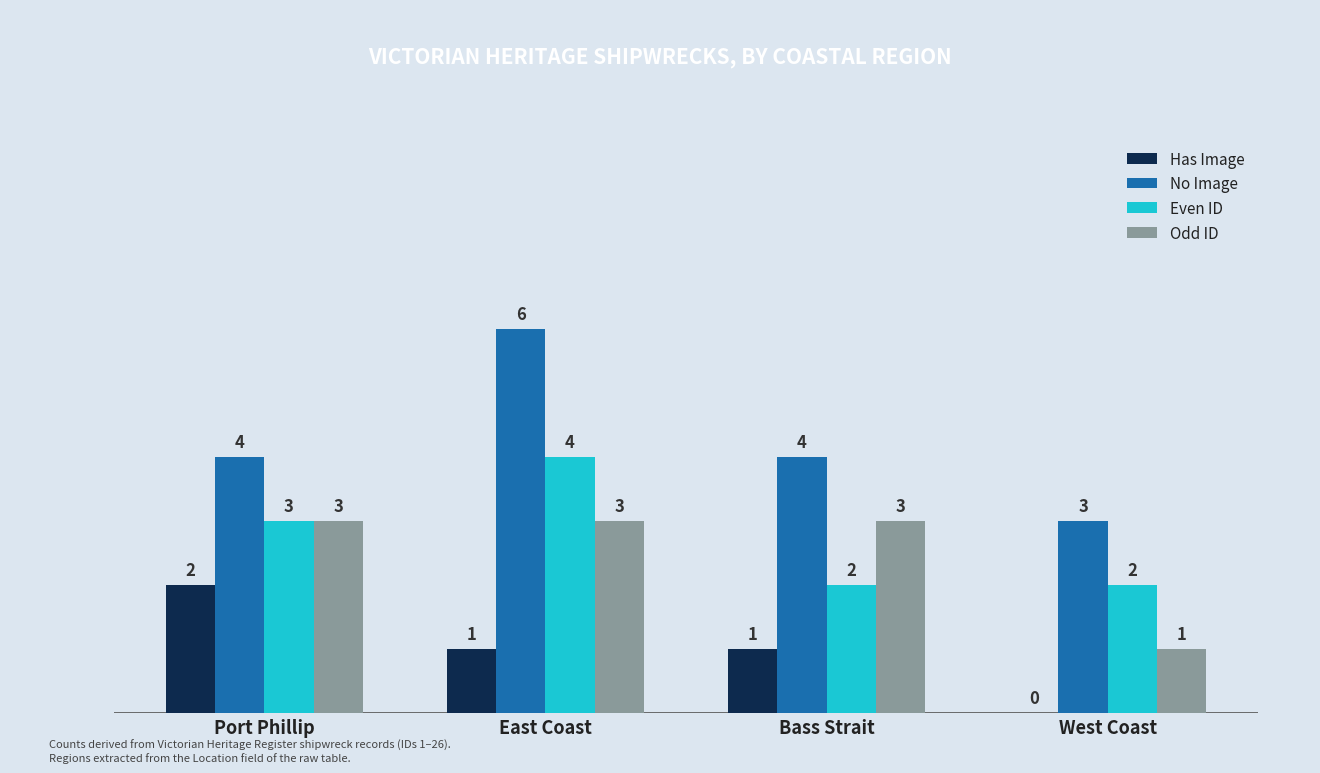

Between East Coast and West Coast, which series saw the biggest shift?

No Image